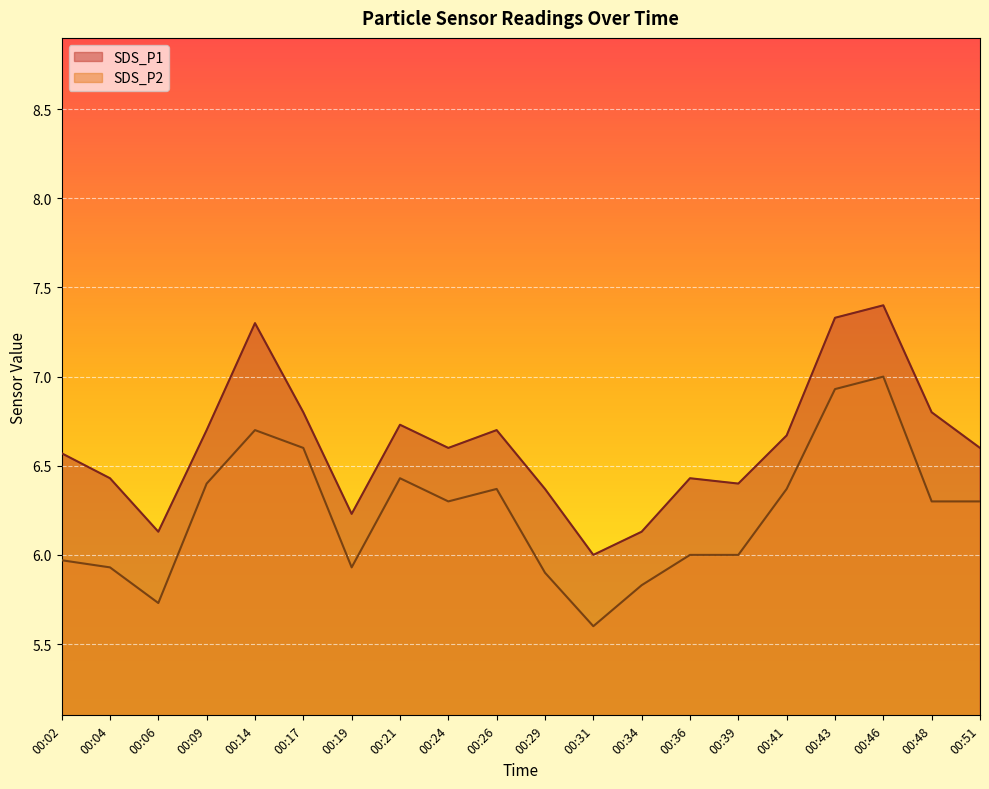

Reading left to right, transcribe all the data shown in this chart.

SDS_P1: 00:02=6.6	00:04=6.4	00:06=6.1	00:09=6.7	00:14=7.3	00:17=6.8	00:19=6.2	00:21=6.7	00:24=6.6	00:26=6.7	00:29=6.4	00:31=6.0	00:34=6.1	00:36=6.4	00:39=6.4	00:41=6.7	00:43=7.3	00:46=7.4	00:48=6.8	00:51=6.6
SDS_P2: 00:02=6.0	00:04=5.9	00:06=5.7	00:09=6.4	00:14=6.7	00:17=6.6	00:19=5.9	00:21=6.4	00:24=6.3	00:26=6.4	00:29=5.9	00:31=5.6	00:34=5.8	00:36=6.0	00:39=6.0	00:41=6.4	00:43=6.9	00:46=7.0	00:48=6.3	00:51=6.3